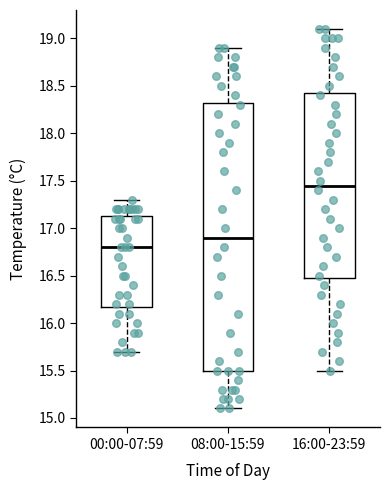

Reading left to right, transcribe this box plot: for each box, give where its median line is, the range the box spans, and where its two whiskers end, as read against the y-axis. The values are not printed on the chart, so give them approximately, as read against the axis.

00:00-07:59: median 16.80, box 16.20 to 17.15, whiskers 15.70 to 17.30
08:00-15:59: median 16.90, box 15.50 to 18.35, whiskers 15.10 to 18.90
16:00-23:59: median 17.45, box 16.50 to 18.45, whiskers 15.50 to 19.10